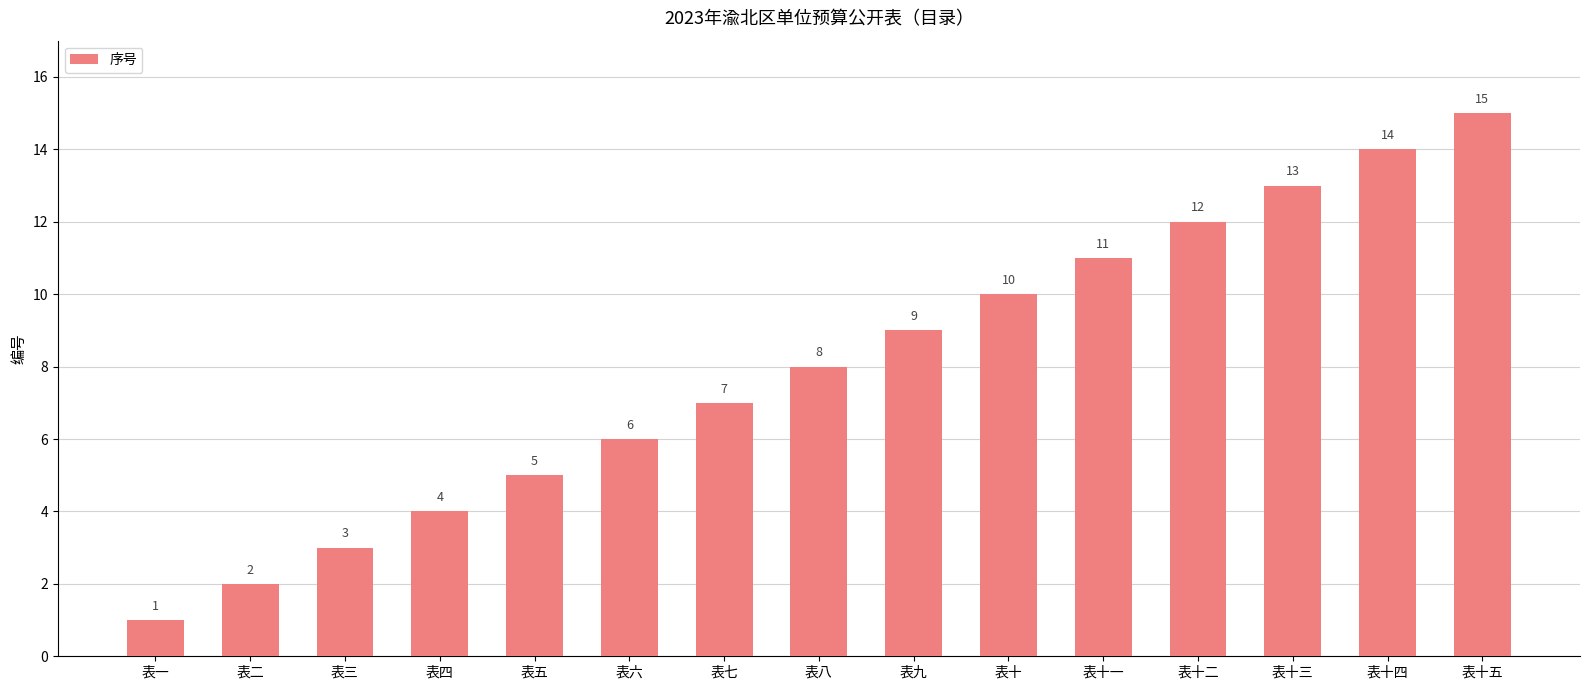

Which category has the highest value across all series?

表十五